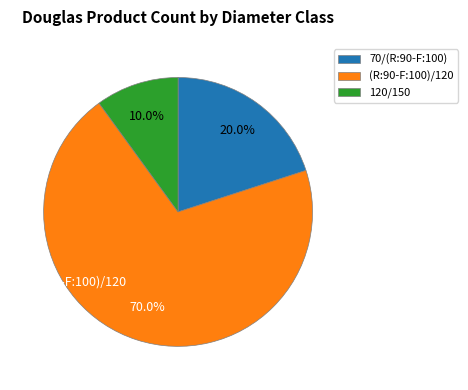

What percentage is the (R:90-F:100)/120 slice, to the nearest percent?

70%